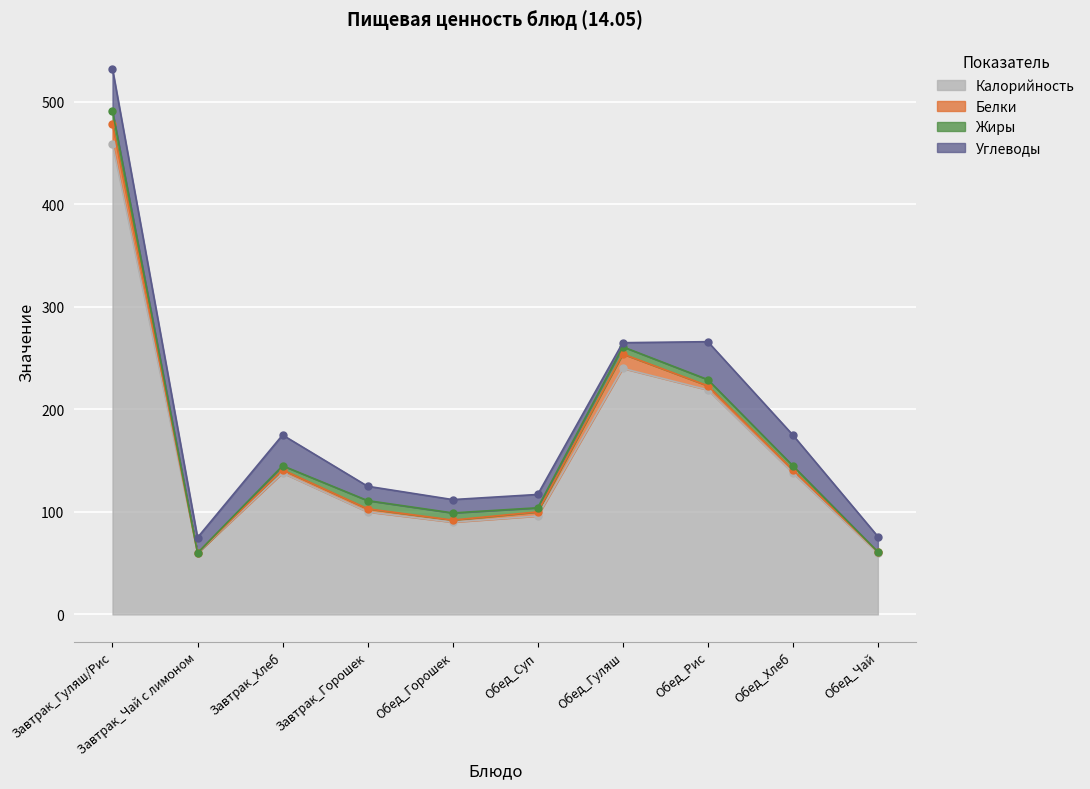

Where is the first local minimum for Углеводы?

Завтрак_Чай с лимоном